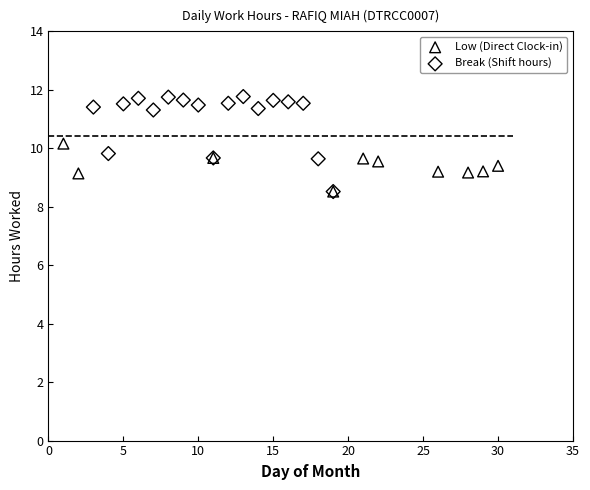

Which series has the largest Y range (max minus min)?

Break (Shift hours)